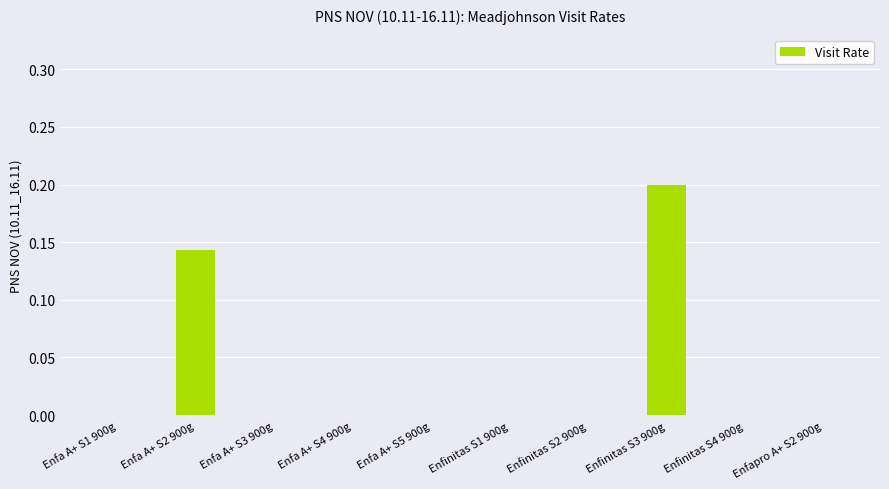

Is it true that the value at Enfa A+ S4 900g is 0.1?

False